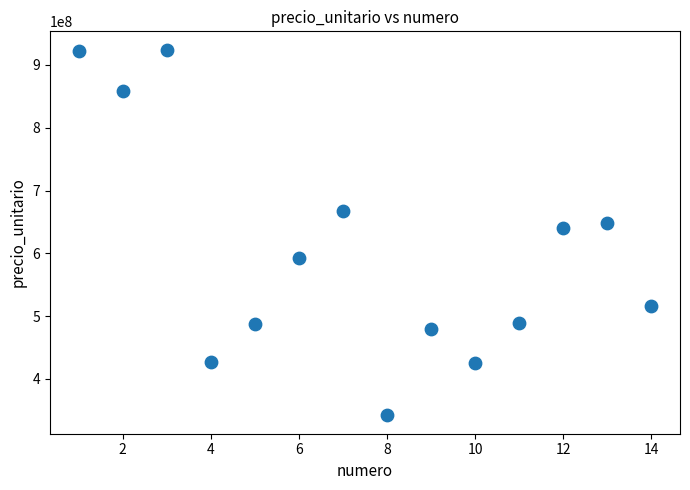

What Y value in the scatter plot is closest to 633212600?

641120800